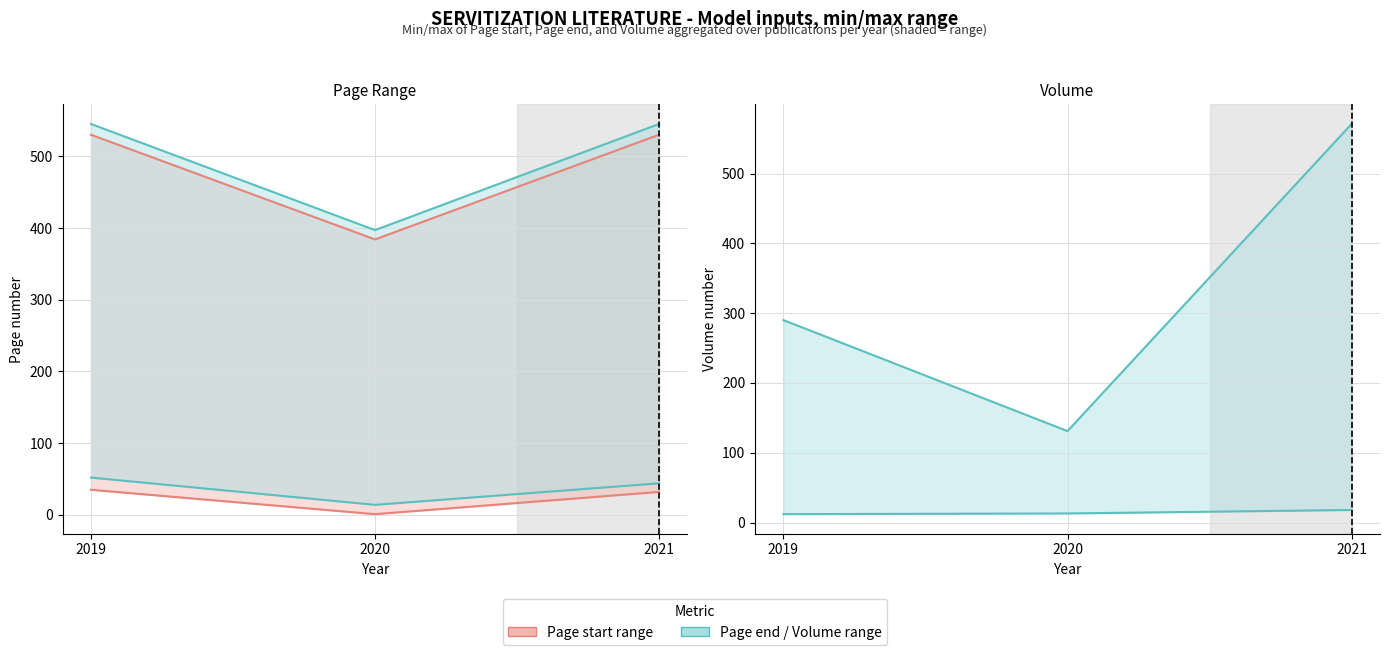

How many data points does each series have?

3